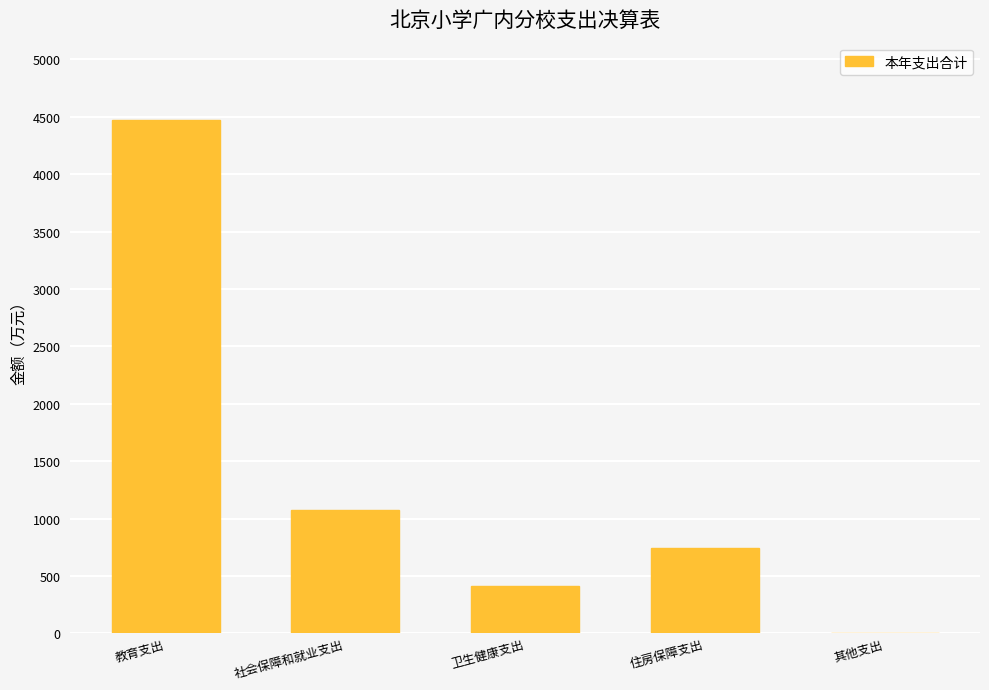

Reading left to right, list all the values displayed in this chart.

4474.1	1076.8	412.2	746.1	6.0